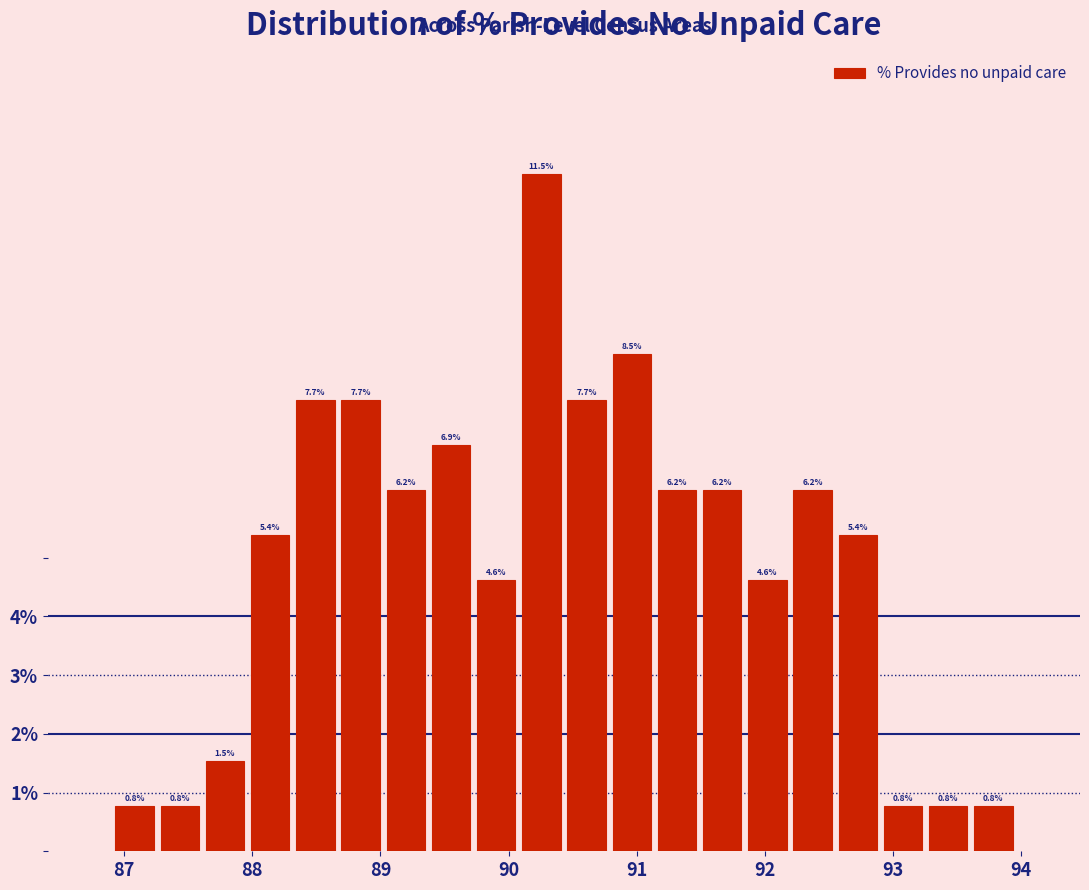

Around what value on the x-axis is the tallest bar? Give the approximate position of its centre, as read against the axis.

90.3